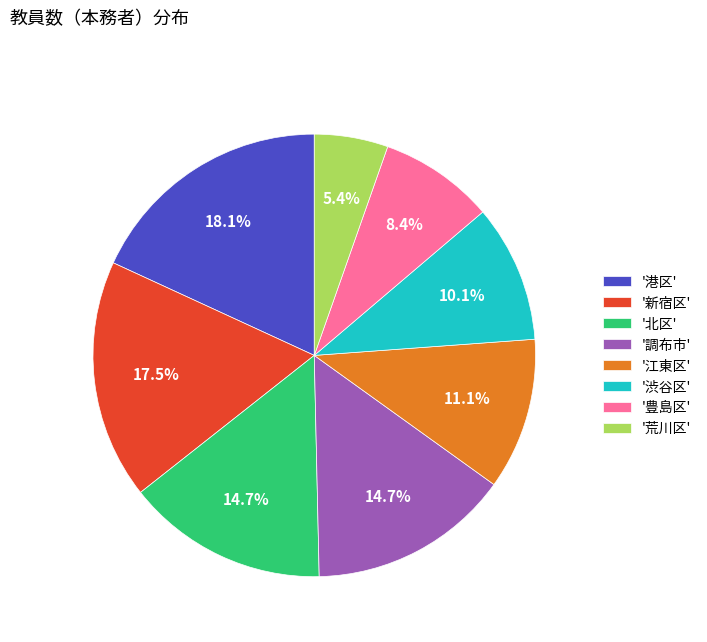

How many segments does this pie chart have?

8